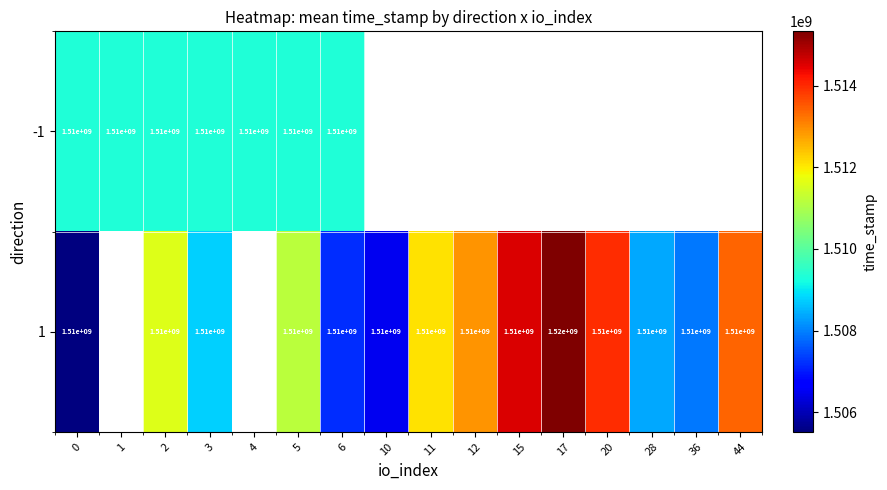

The value of -1 at 2 is 2079197628. True or false?

False